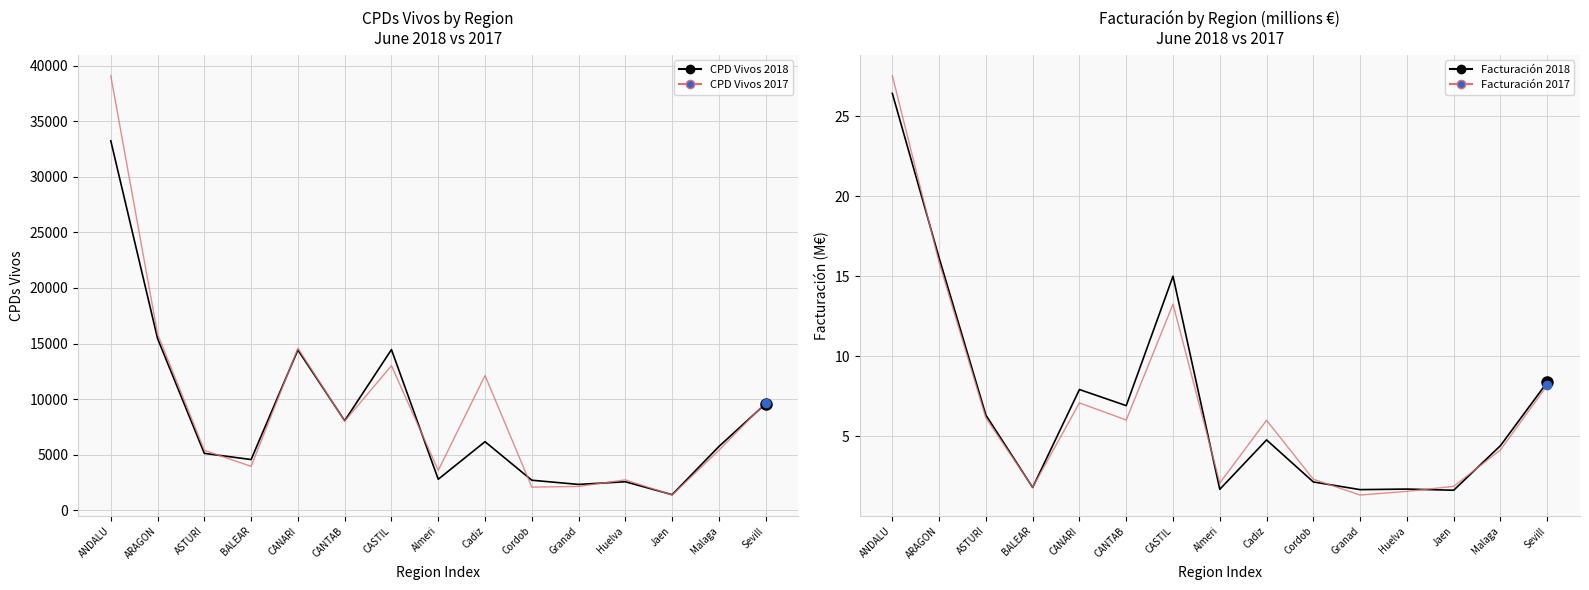

At which category is the sum across all series the highest?

ANDALU